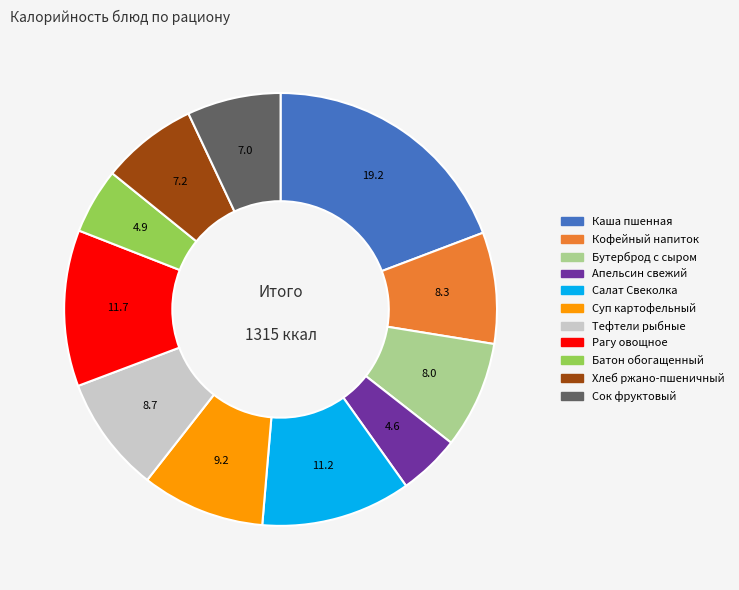

What is the largest slice in the pie chart?

Каша пшенная